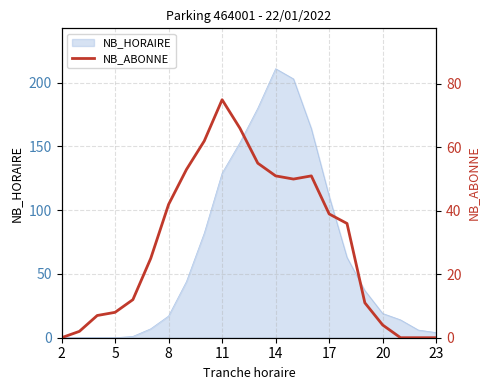

At which label is NB_HORAIRE closest to 105?

17